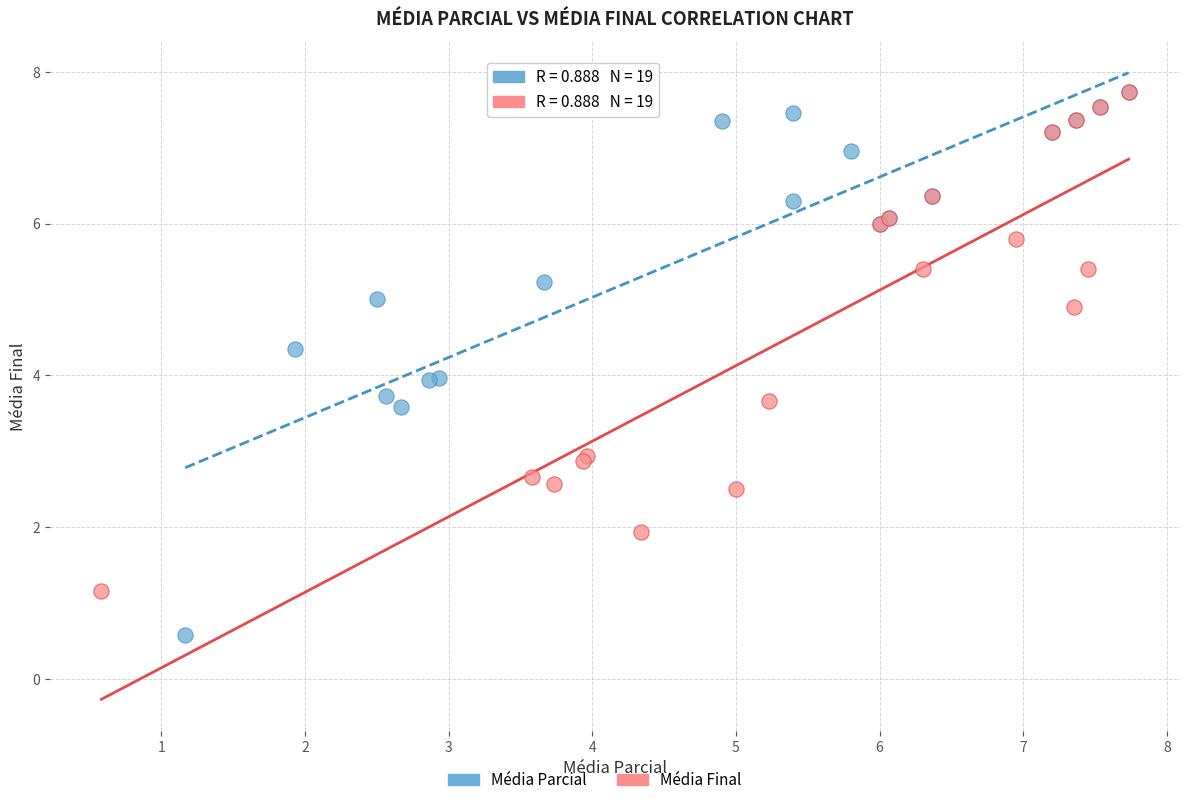

Which series contains the lowest Y value?

Média Parcial